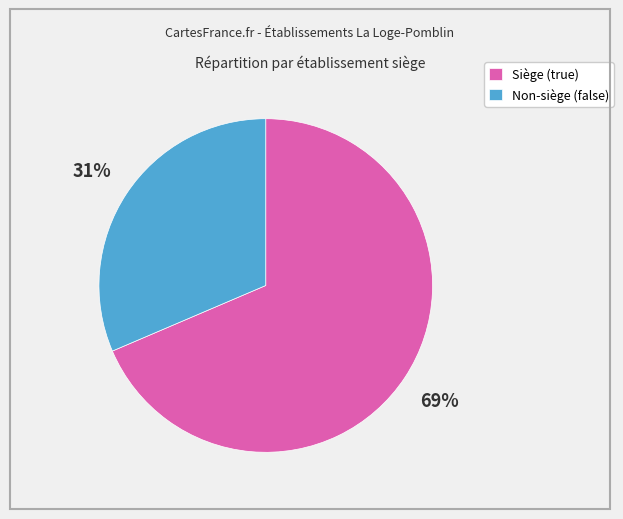

Is there a majority slice in this chart?

Yes